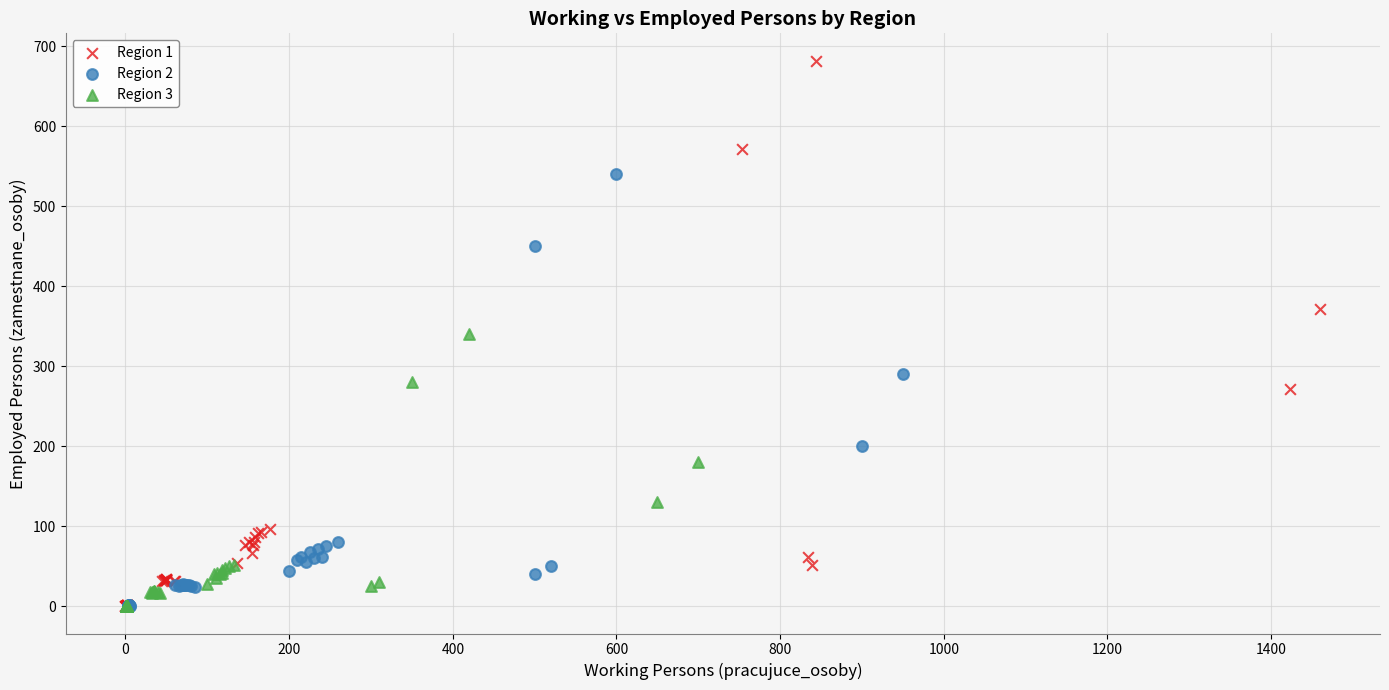

Which series has the largest Y range (max minus min)?

Region 1